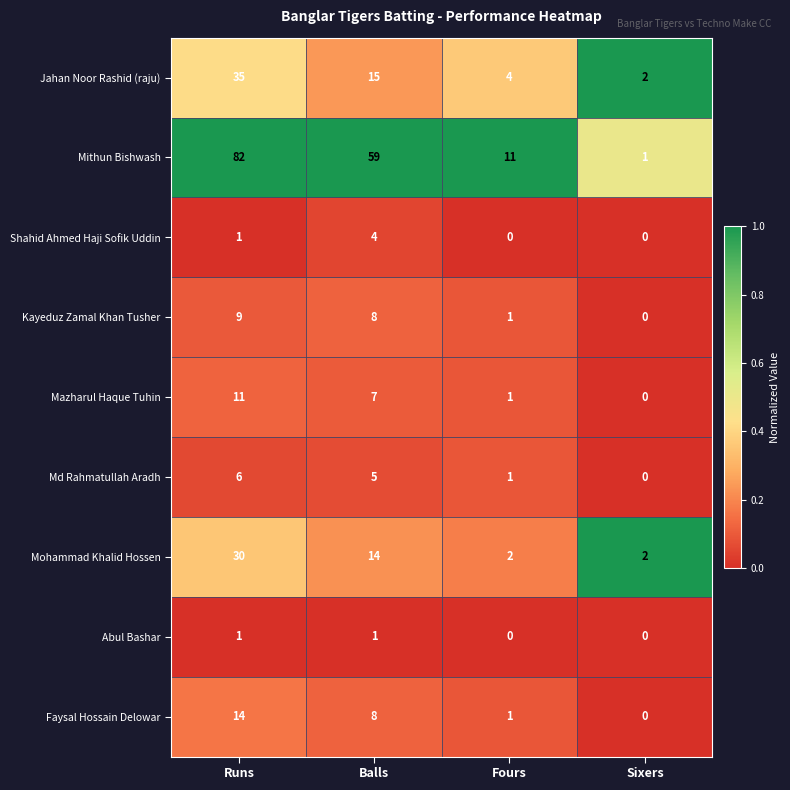

Which label corresponds to the largest value in the chart?

Runs